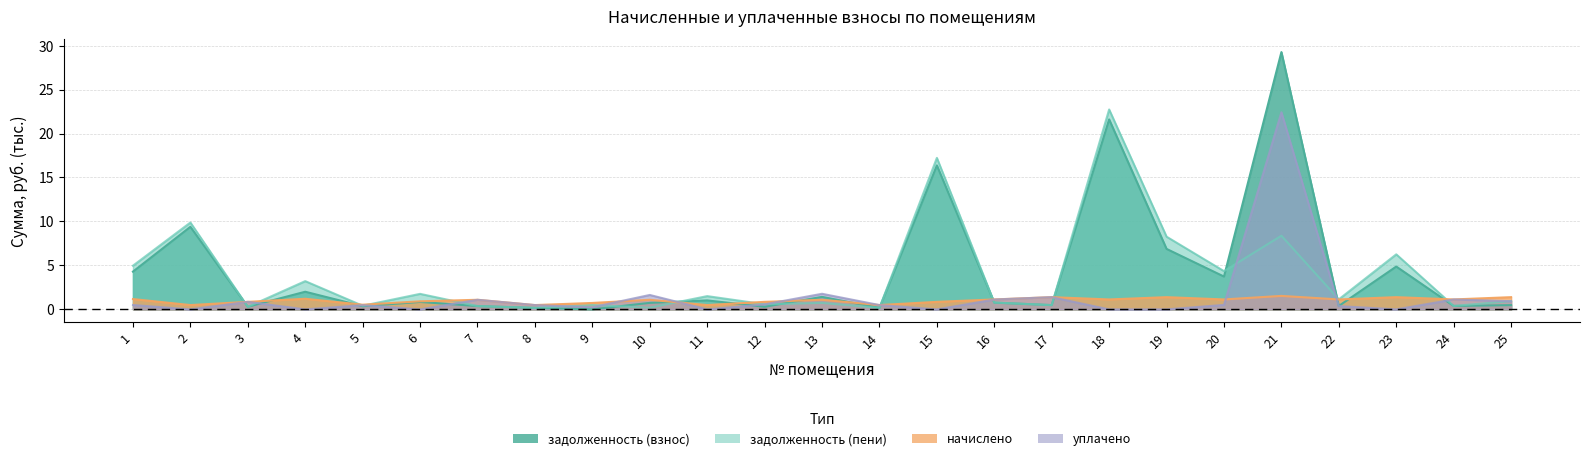

Reading left to right, extract all data points from this chart.

задолженность (взнос): 4.3	9.4	0.3	2.0	0.4	0.8	0.4	0.2	0.0	0.7	1.0	0.3	1.4	0.2	16.4	0.8	0.5	21.6	6.9	3.7	29.3	0.4	4.9	0.4	0.5
задолженность (пени): 5.0	9.9	0.3	3.2	0.4	1.8	0.4	0.2	0.5	0.2	1.5	0.6	0.7	0.2	17.2	0.8	0.5	22.7	8.3	4.4	8.4	1.1	6.3	0.4	0.9
начислено: 1.2	0.5	0.9	1.2	0.5	0.9	1.1	0.5	0.7	1.1	0.5	0.9	1.1	0.5	0.9	1.1	1.4	1.1	1.4	1.1	1.5	1.1	1.4	1.1	1.4
уплачено: 0.5	0.0	0.9	0.0	0.5	0.0	1.1	0.5	0.2	1.6	0.0	0.6	1.8	0.5	0.0	1.1	1.4	0.0	0.0	0.5	22.4	0.4	0.0	1.1	0.9